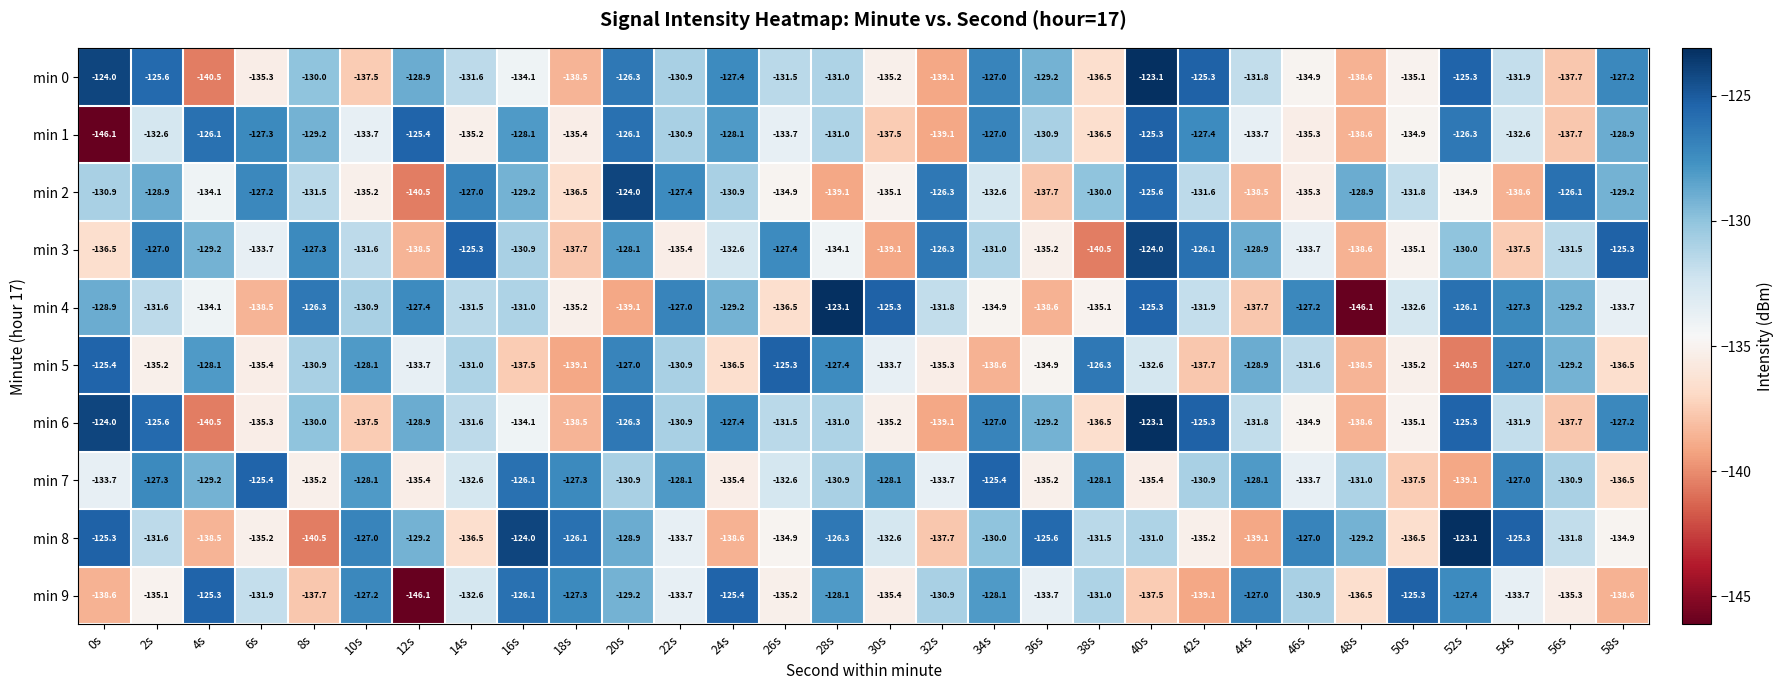

What is the total value across all series at 40s?

-1282.9